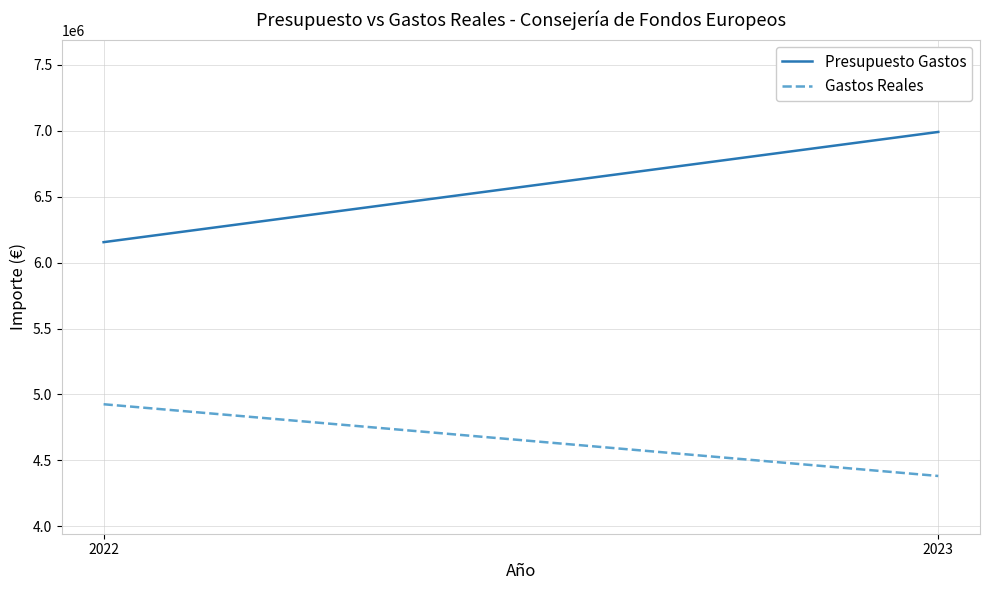

What is the average value of the Gastos Reales series?

4653318.8